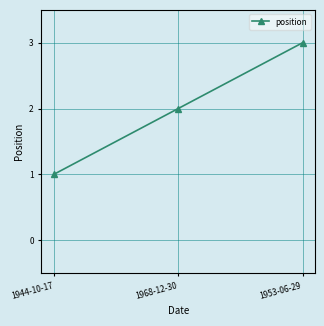

What is the label of the 1st point from the left?

1944-10-17